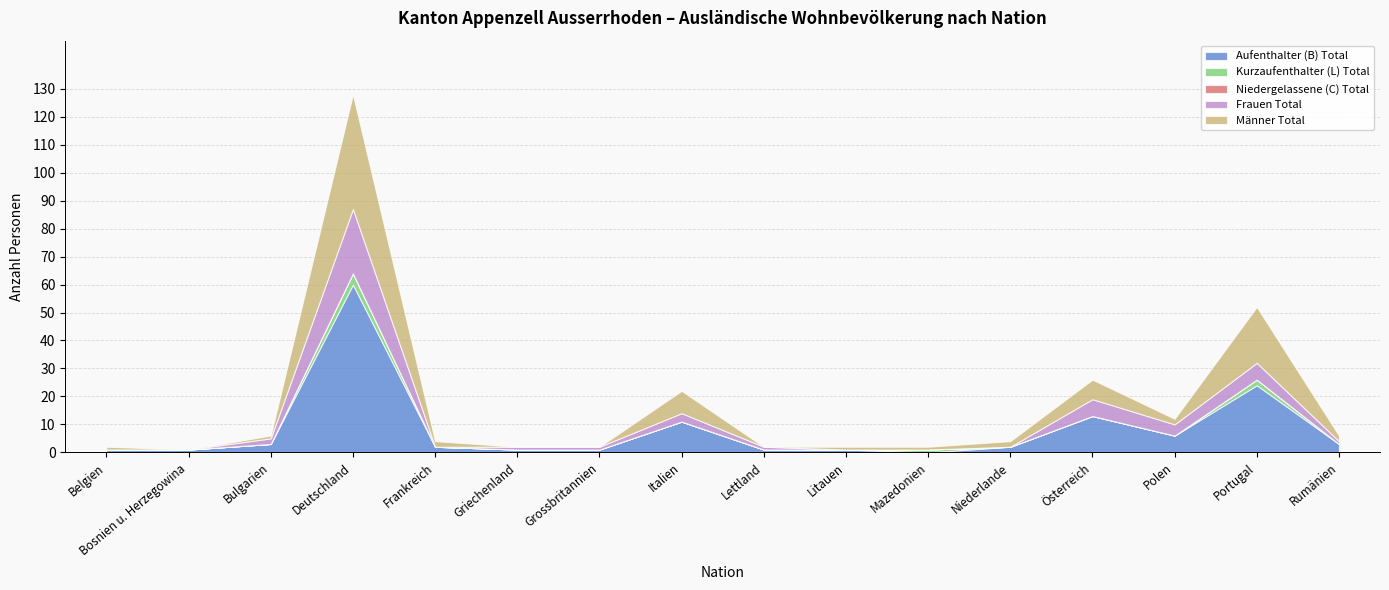

At how many categories does at least one series exceed 54?

1